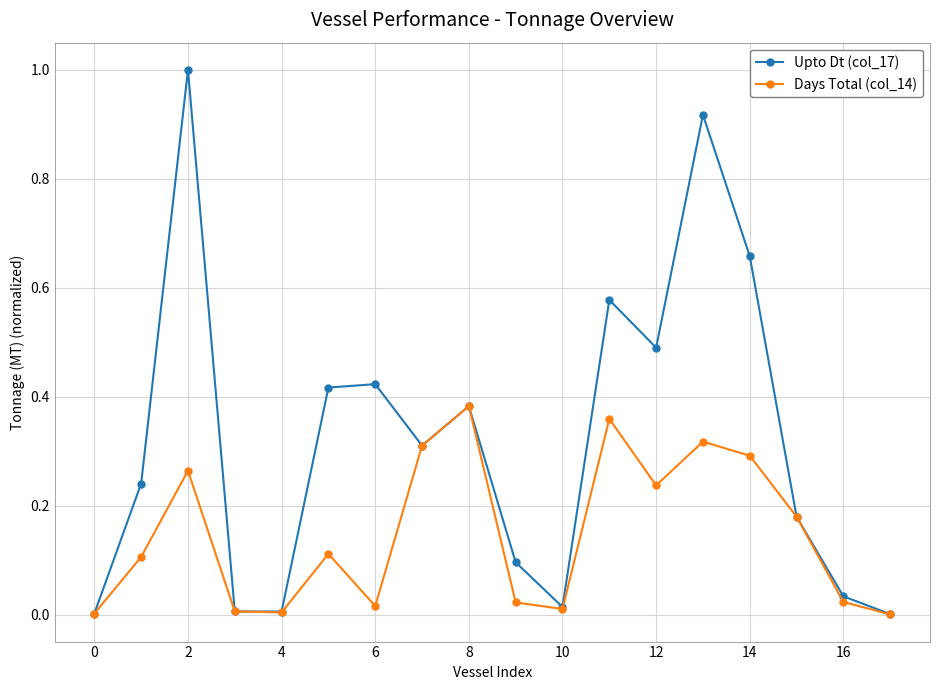

In Upto Dt (col_17), how many points are lower than both neighbors (excluding endpoints)?

4